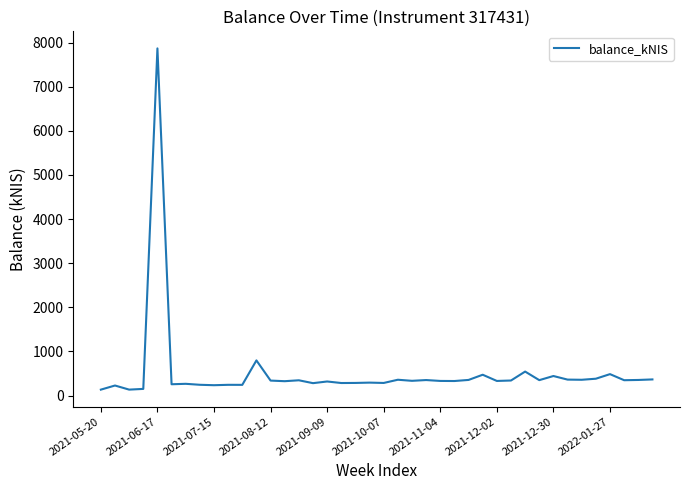

What is the difference between the maximum and minimum values?

7732.8